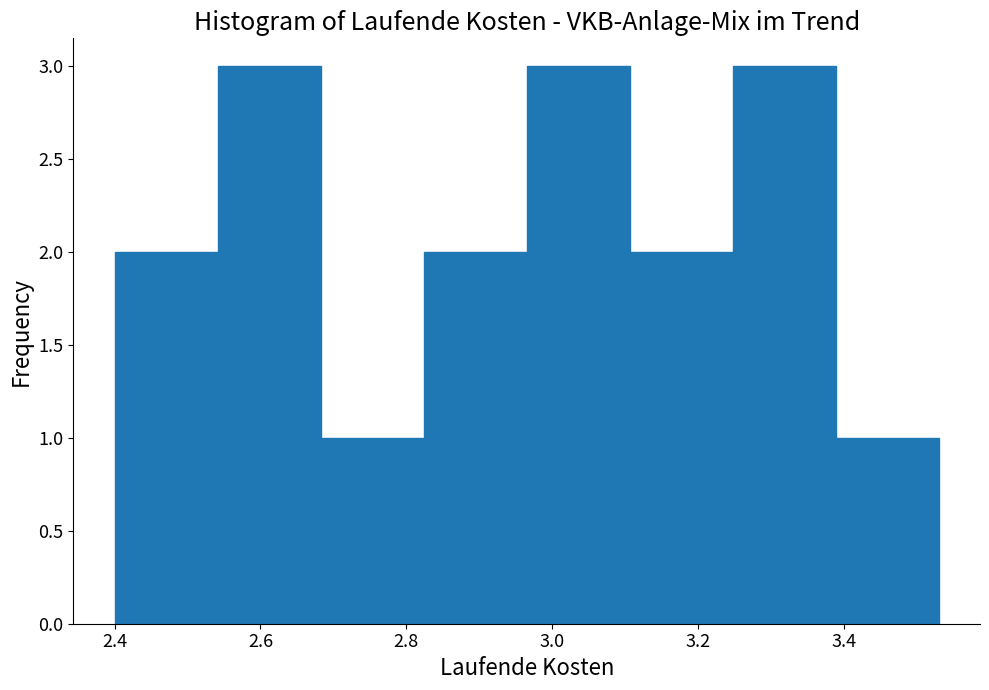

What is the height of the bar covering 3.38 to 3.54 on the x-axis? Neither the bar edges nor the heights are printed on the chart, so give them approximately, as read against the axes.

1